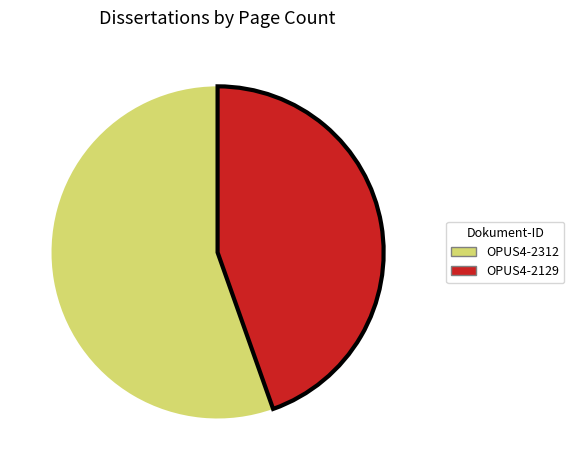

Which has a higher value, OPUS4-2312 or OPUS4-2129?

OPUS4-2312